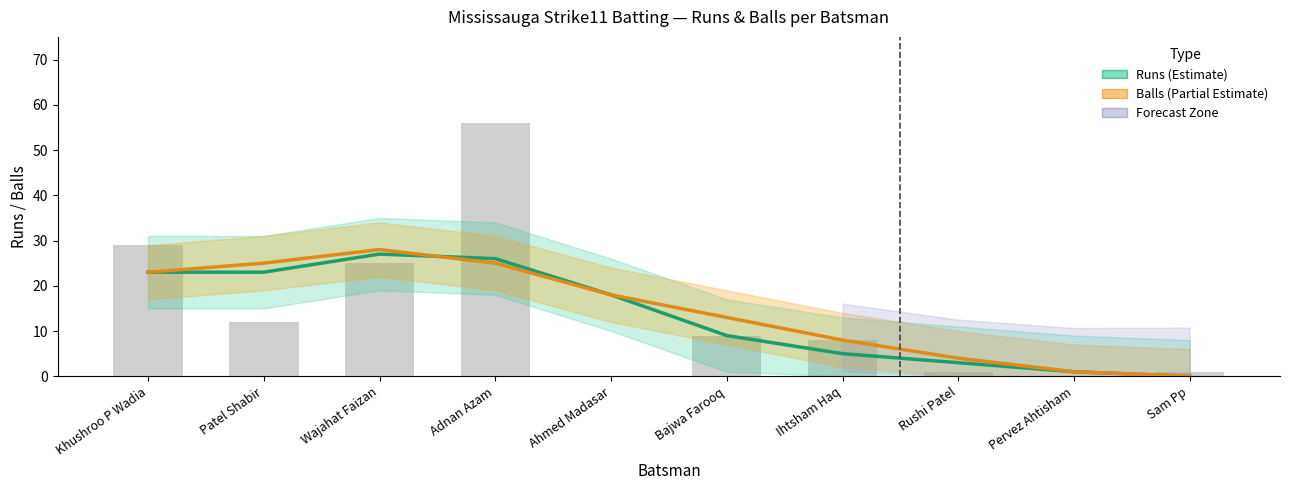

List the series in order of their peak value, lowest first.

Runs (Estimate), Balls (Partial Estimate)